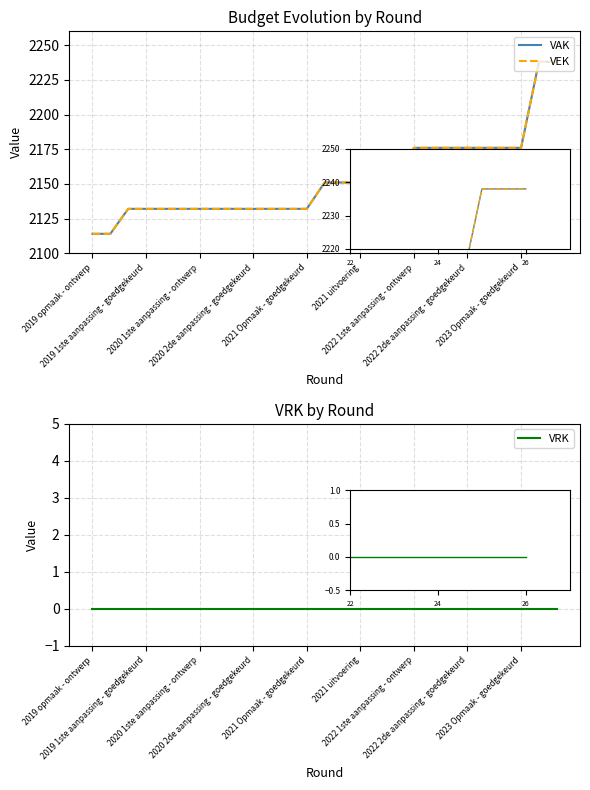

At which label does VAK reach its peak?

25